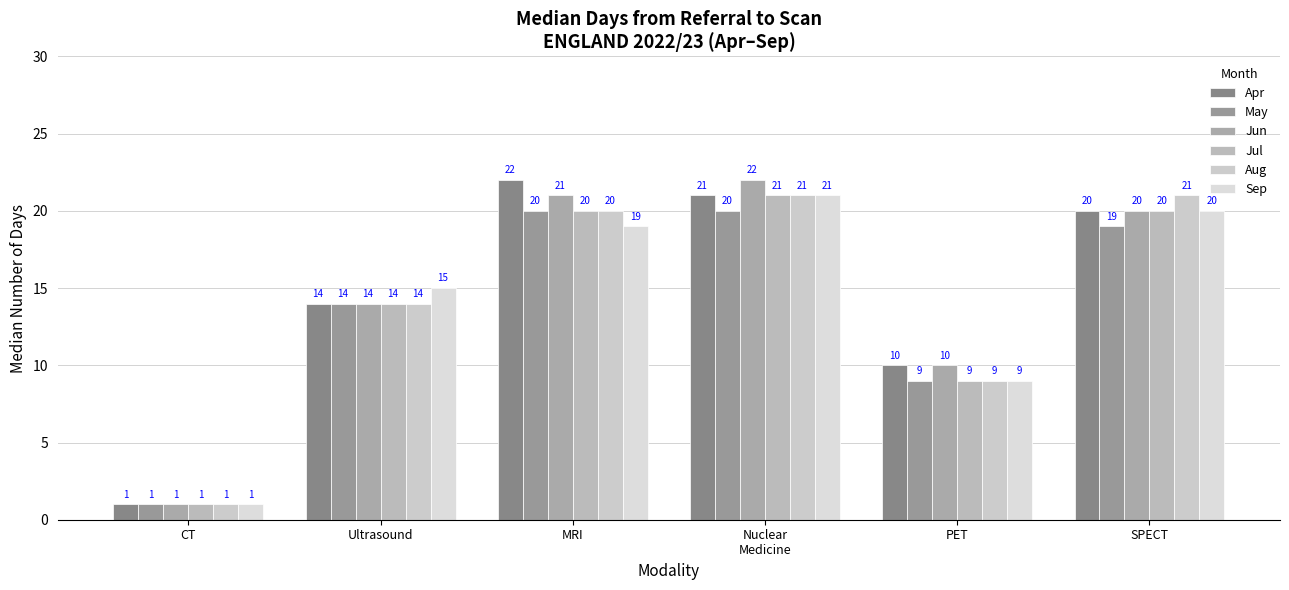

Which category has the highest value in the Sep series?

Nuclear
Medicine